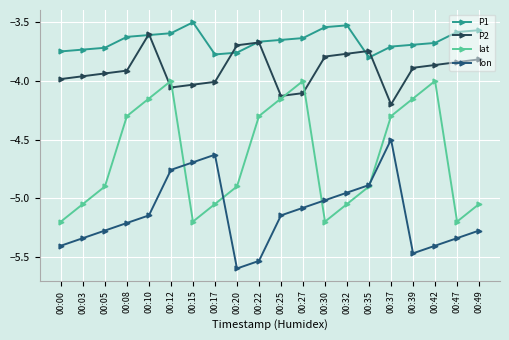

List the series in order of their peak value, highest first.

P1, P2, lat, lon